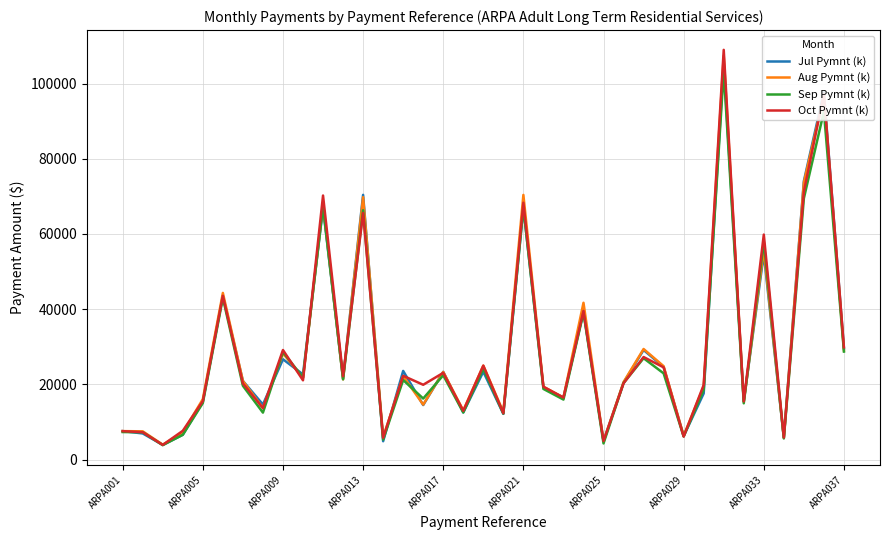

Which series has the largest range (max minus min)?

Oct Pymnt (k)